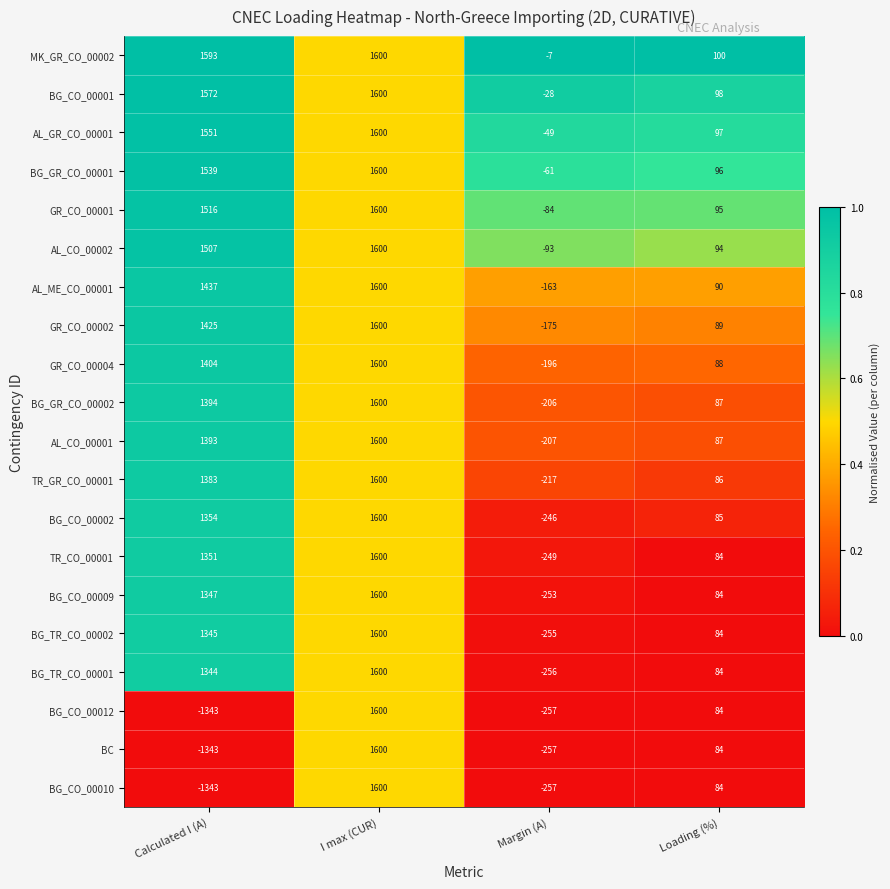

What is the minimum value shown in the chart?

-1343